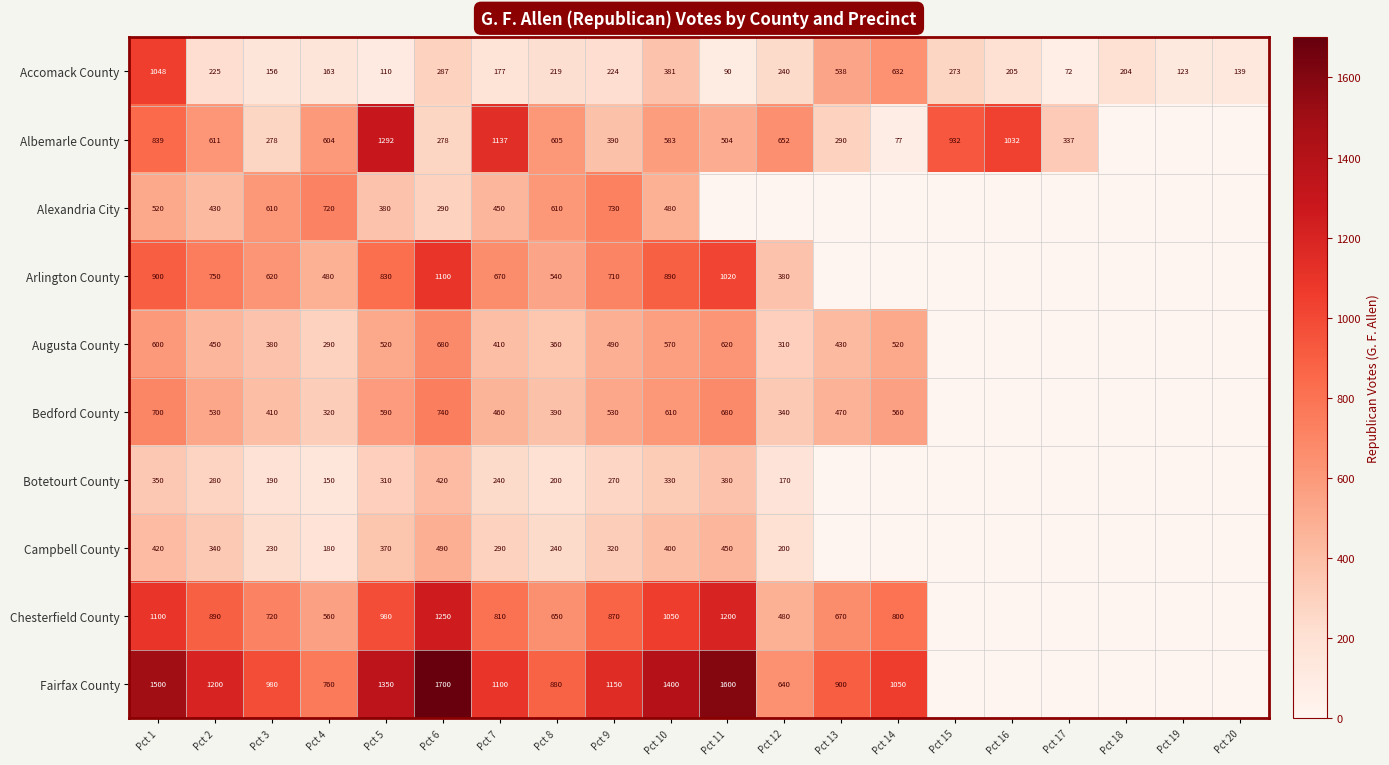

At which label is Accomack County closest to 560?

Pct 13